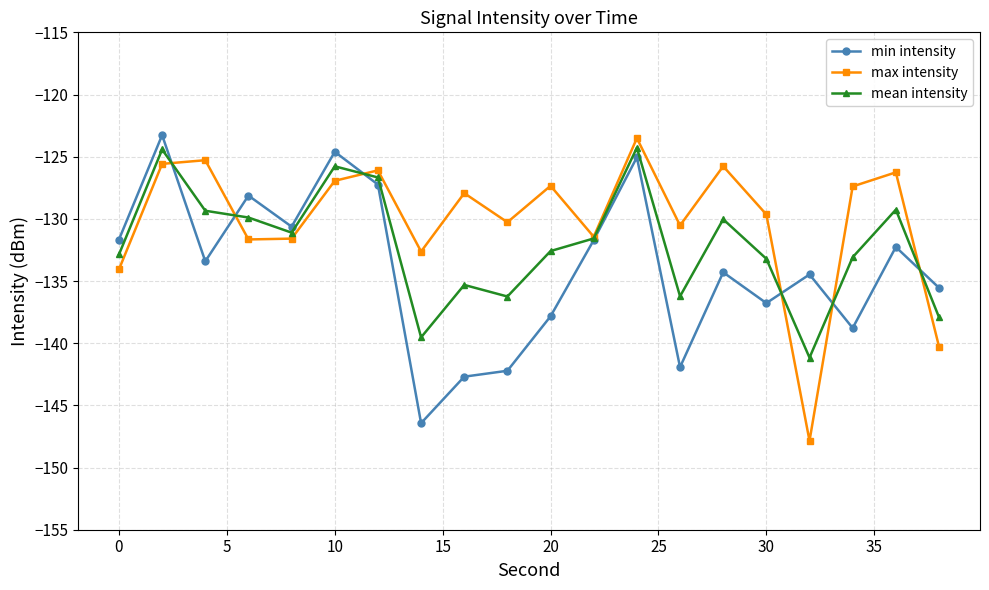

Which series has the largest total across all categories?

max intensity